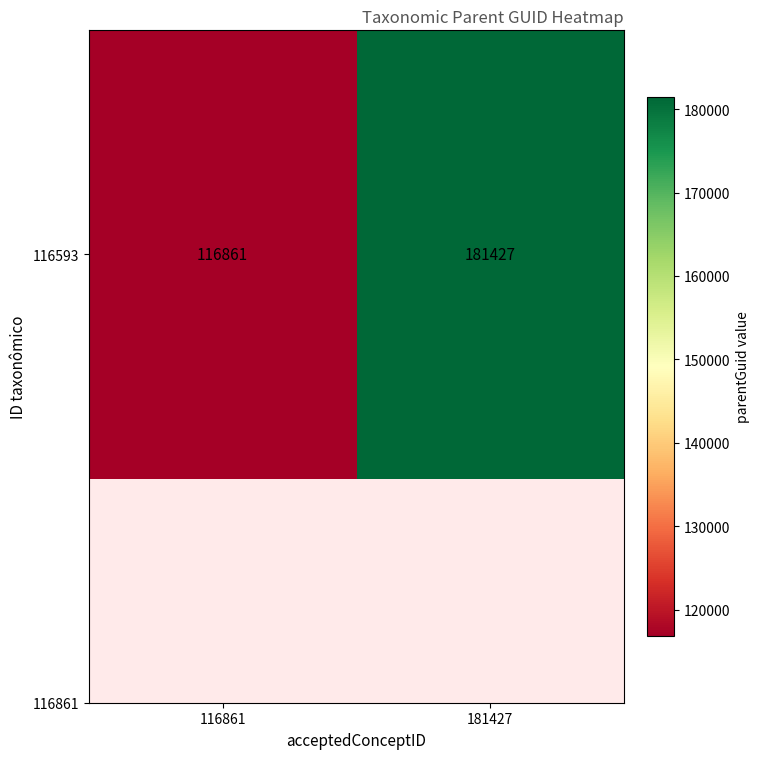

How many values are below 181427?

1